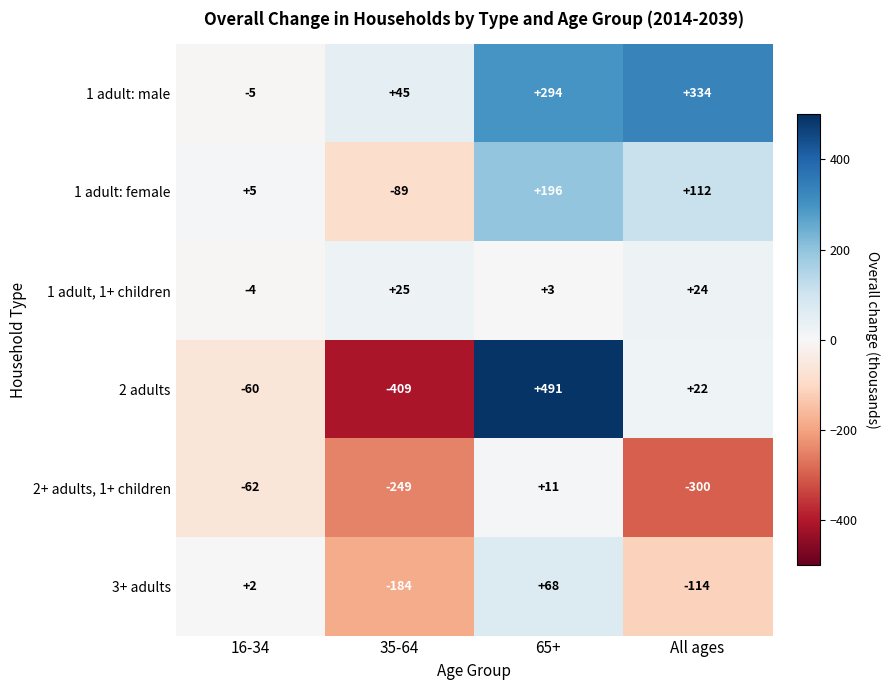

List the series in order of their peak value, highest first.

2 adults, 1 adult: male, 1 adult: female, 3+ adults, 1 adult, 1+ children, 2+ adults, 1+ children